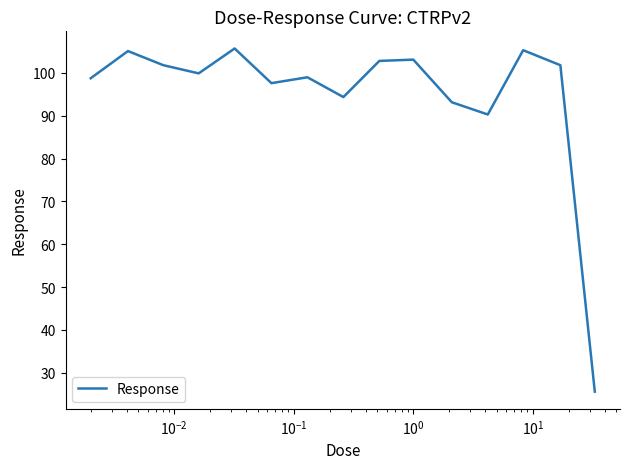

True or false: there are more than 1 points higher than both neighbors.

True